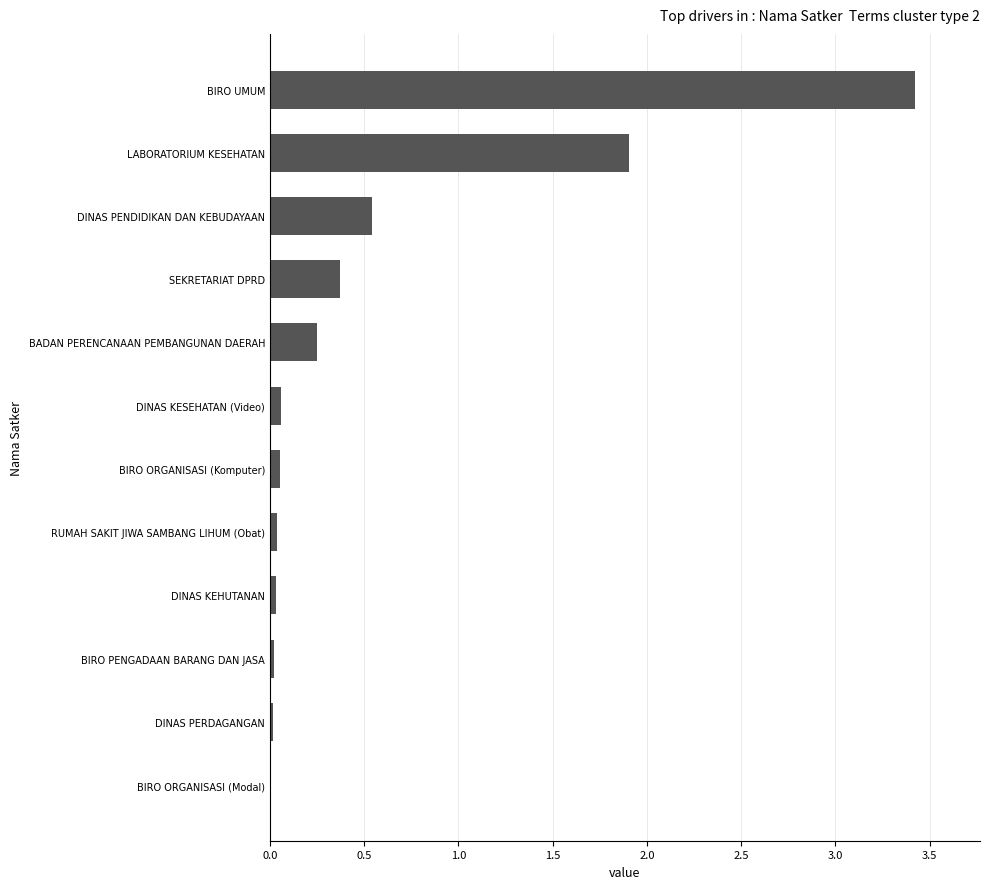

What is the sum of all values?

6.7